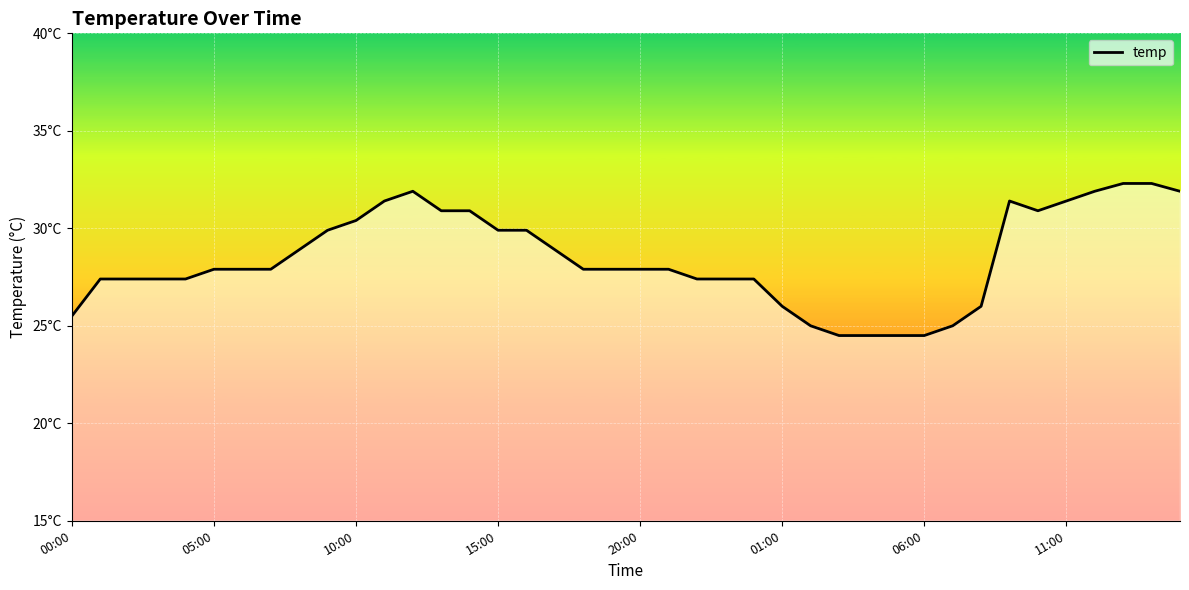

What is the label of the 28th point from the right?

12:00